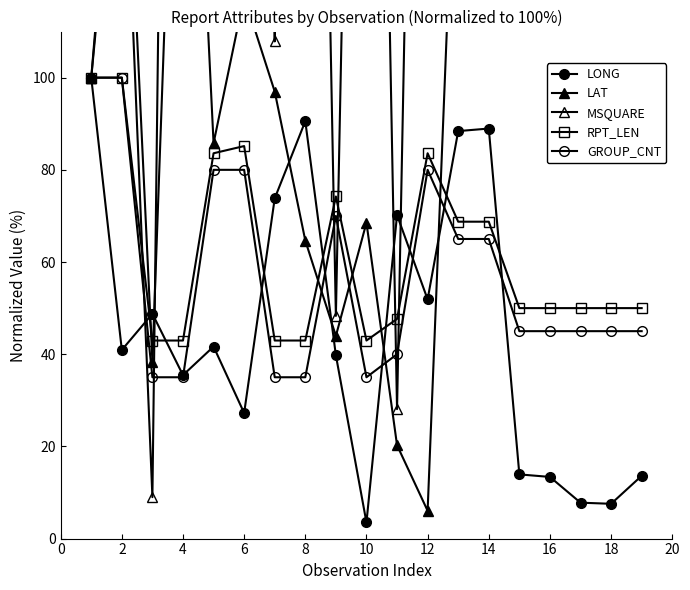

Reading right to left, what are all the values shown in this chart?

LONG: 13.6	7.5	7.8	13.4	13.9	89.0	88.4	51.9	70.2	3.5	39.8	90.6	73.8	27.2	41.7	35.5	48.8	40.9	100.0
LAT: 282.8	251.7	241.4	280.2	281.9	166.4	172.0	6.0	20.3	68.5	44.0	64.7	97.0	117.7	85.8	222.8	38.4	179.3	100.0
MSQUARE: 280.9	241.6	241.6	280.9	280.9	146.1	146.1	367.4	28.1	377.5	48.3	393.3	107.9	422.5	410.1	544.9	9.0	169.7	100.0
RPT_LEN: 50.0	50.0	50.0	50.0	50.0	68.8	68.8	83.6	47.7	43.0	74.2	43.0	43.0	85.2	83.6	43.0	43.0	100.0	100.0
GROUP_CNT: 45.0	45.0	45.0	45.0	45.0	65.0	65.0	80.0	40.0	35.0	70.0	35.0	35.0	80.0	80.0	35.0	35.0	100.0	100.0